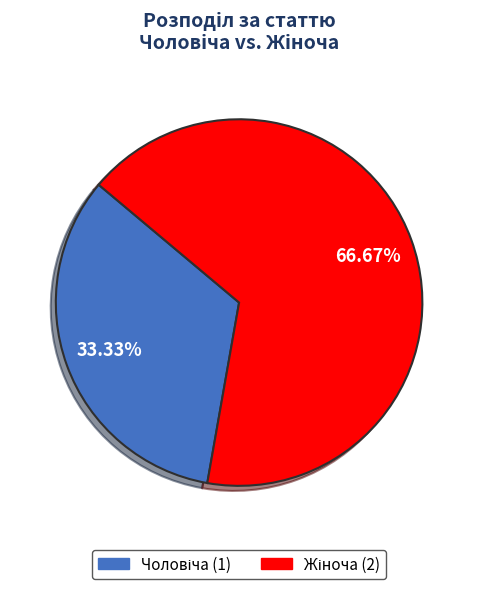

Is there a majority slice in this chart?

Yes